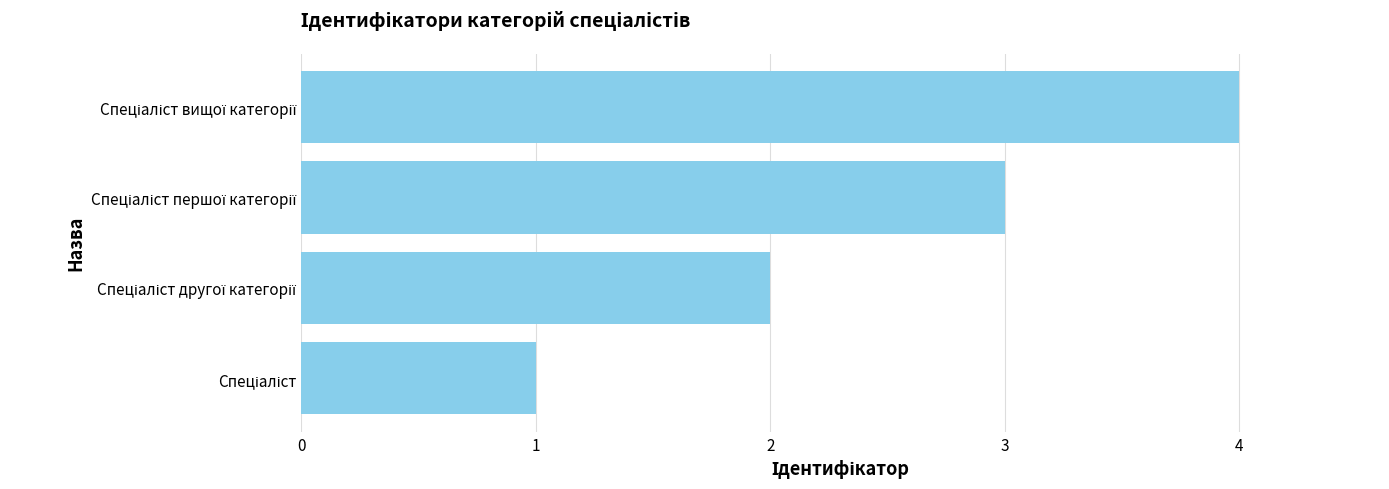

How many distinct data groups are displayed?

1